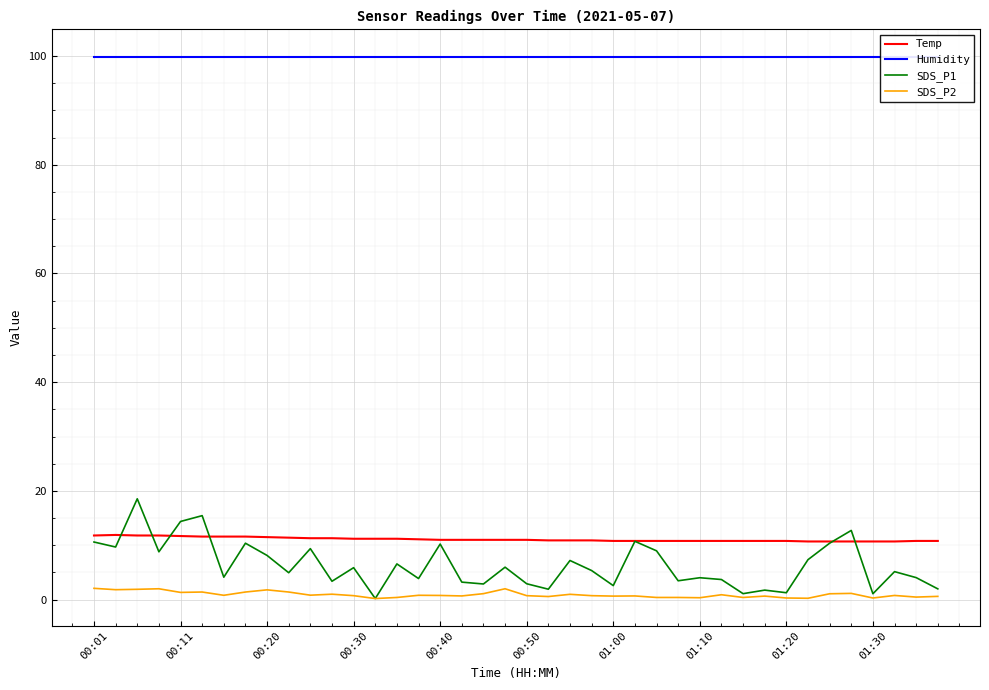

True or false: SDS_P2 and Temp cross at least once.

False